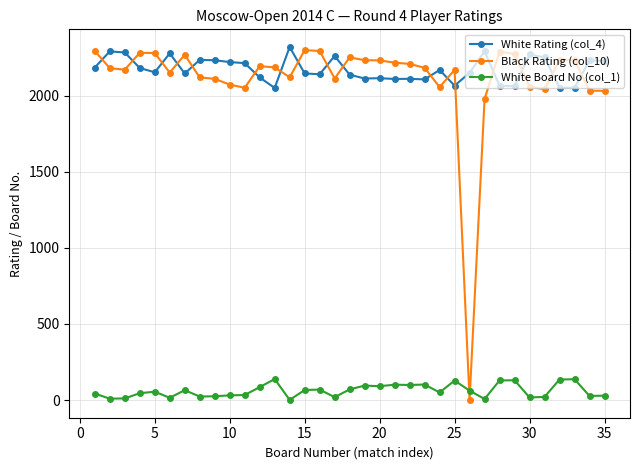

How many intersections are there between Black Rating (col_10) and White Rating (col_4)?

17